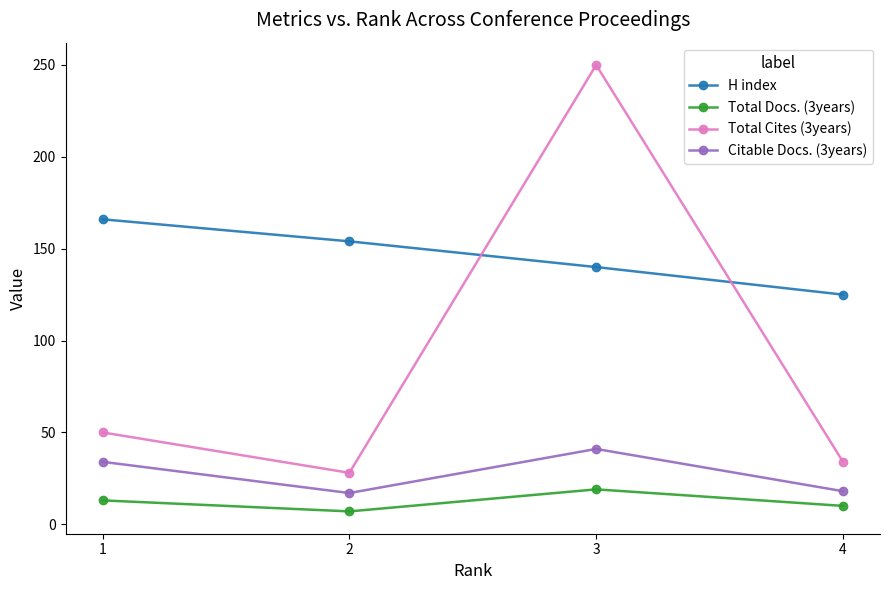

What is the difference between the maximum and minimum values in the Total Cites (3years) series?

222